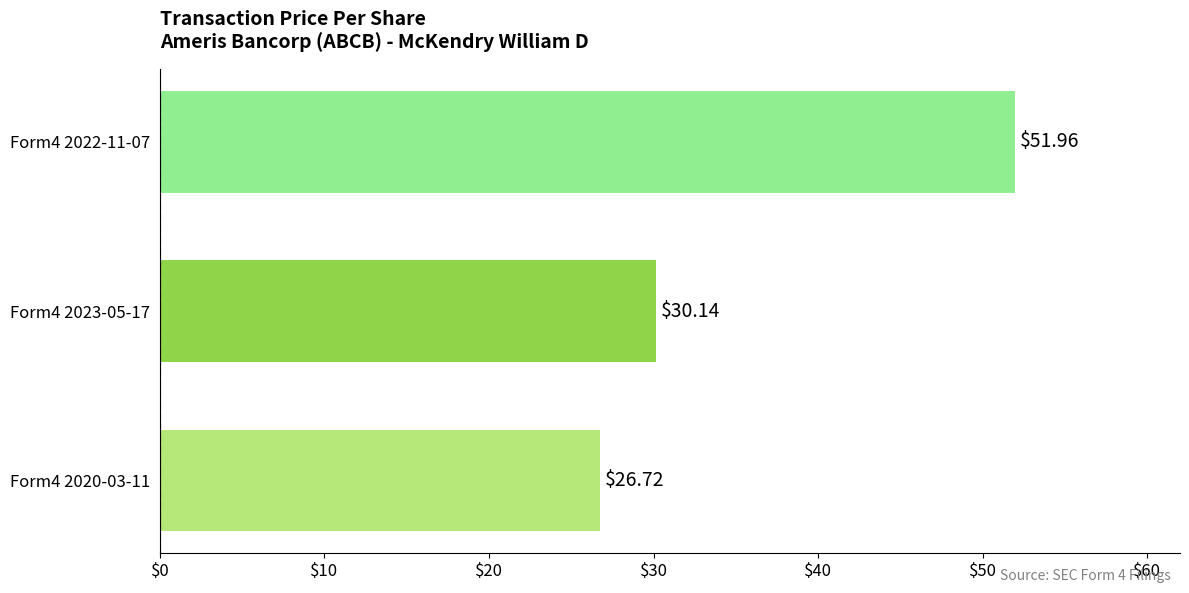

What is the greatest value displayed?

52.0